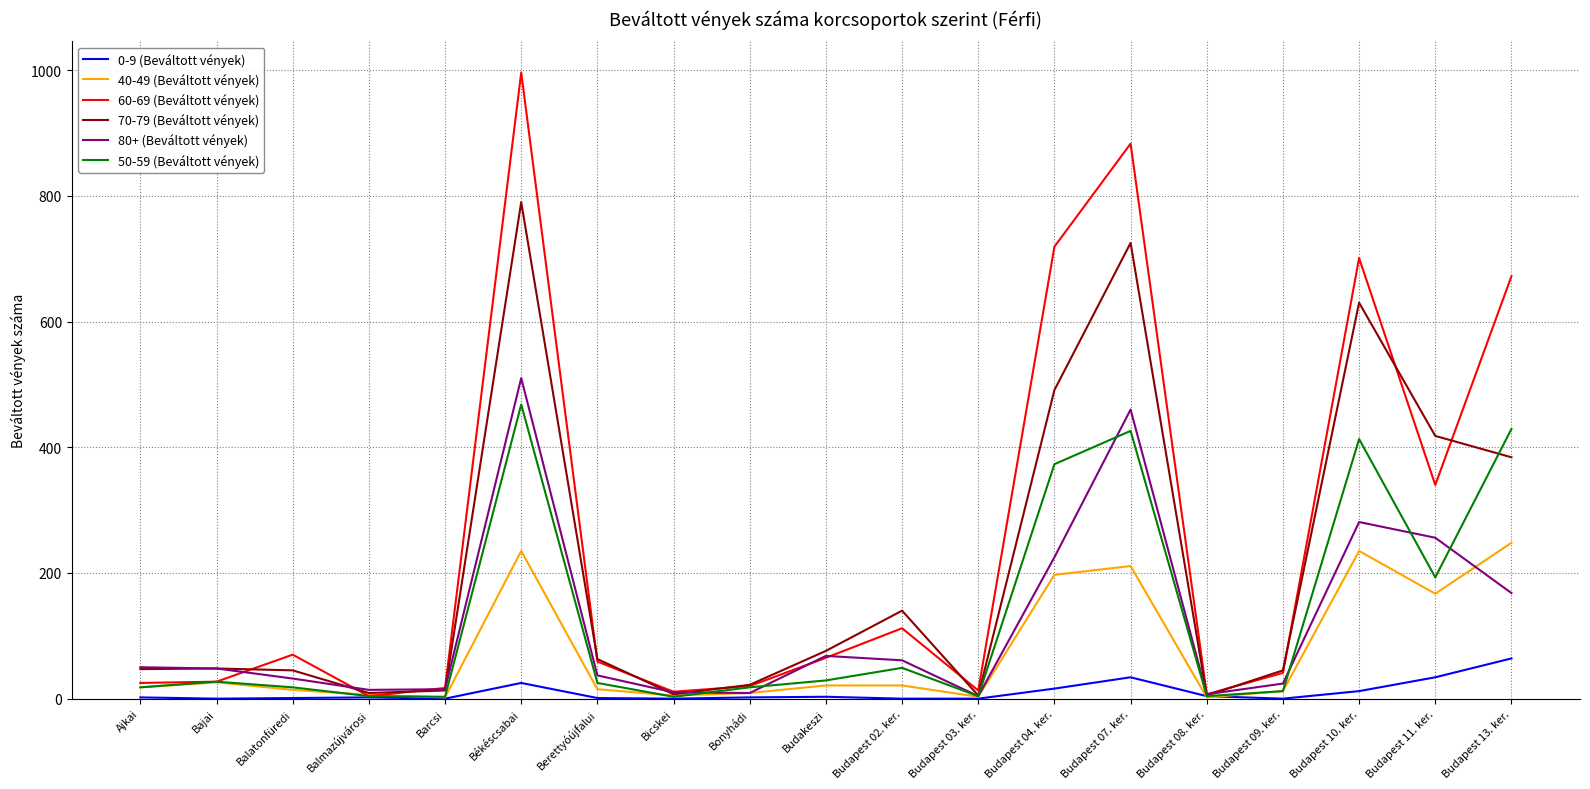

At how many categories does at least one series exceed 195?

6